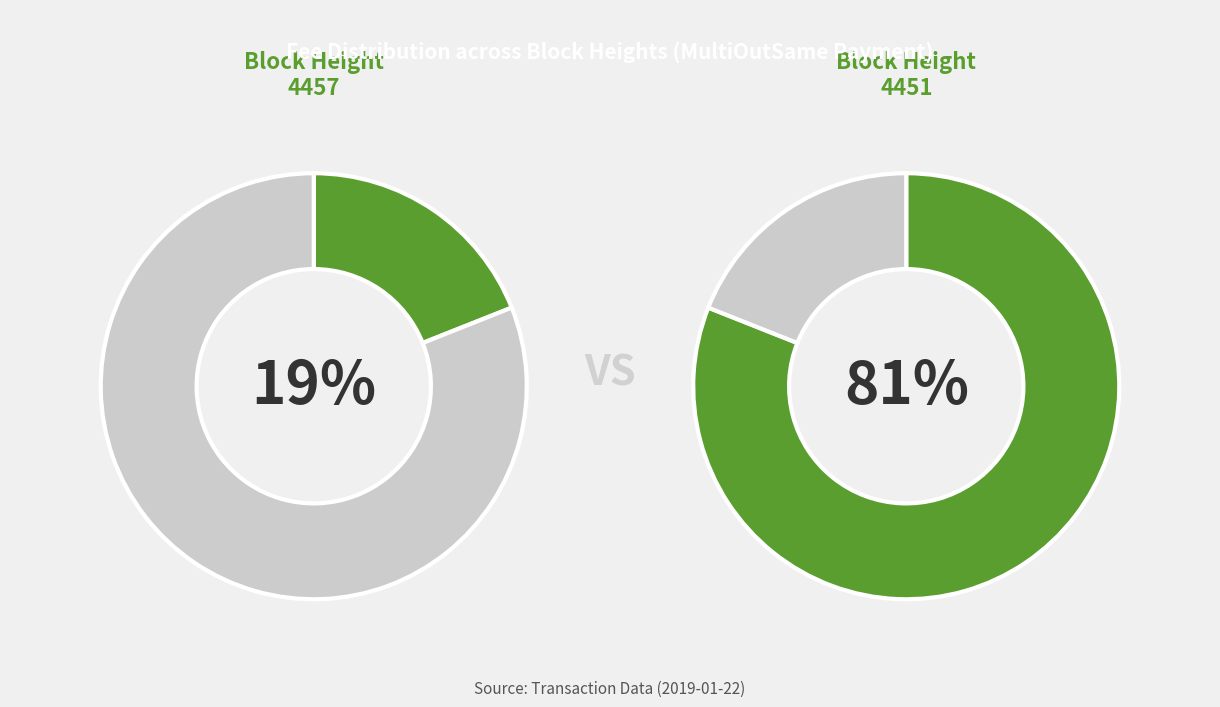

Does 4457 account for over 50% of the chart?

No